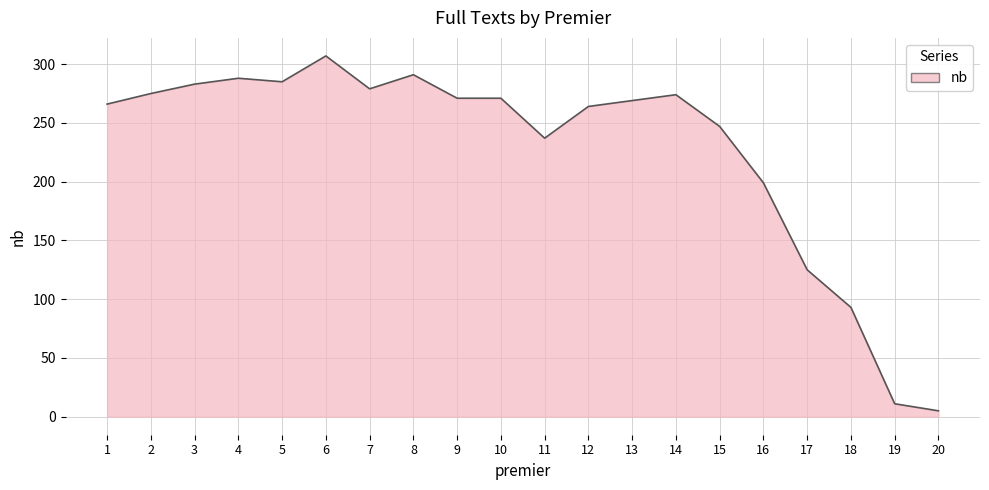

What is the difference between the maximum and minimum values?

302